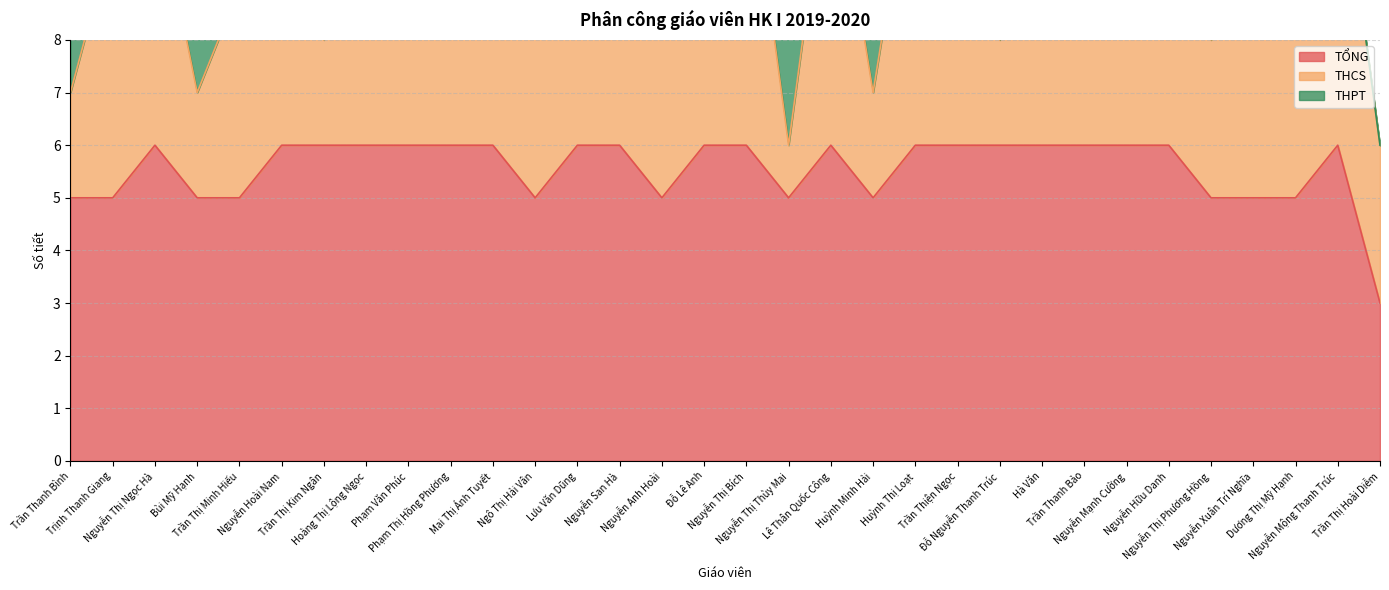

The value of THCS at Nguyễn Mộng Thanh Trúc is 6. True or false?

True